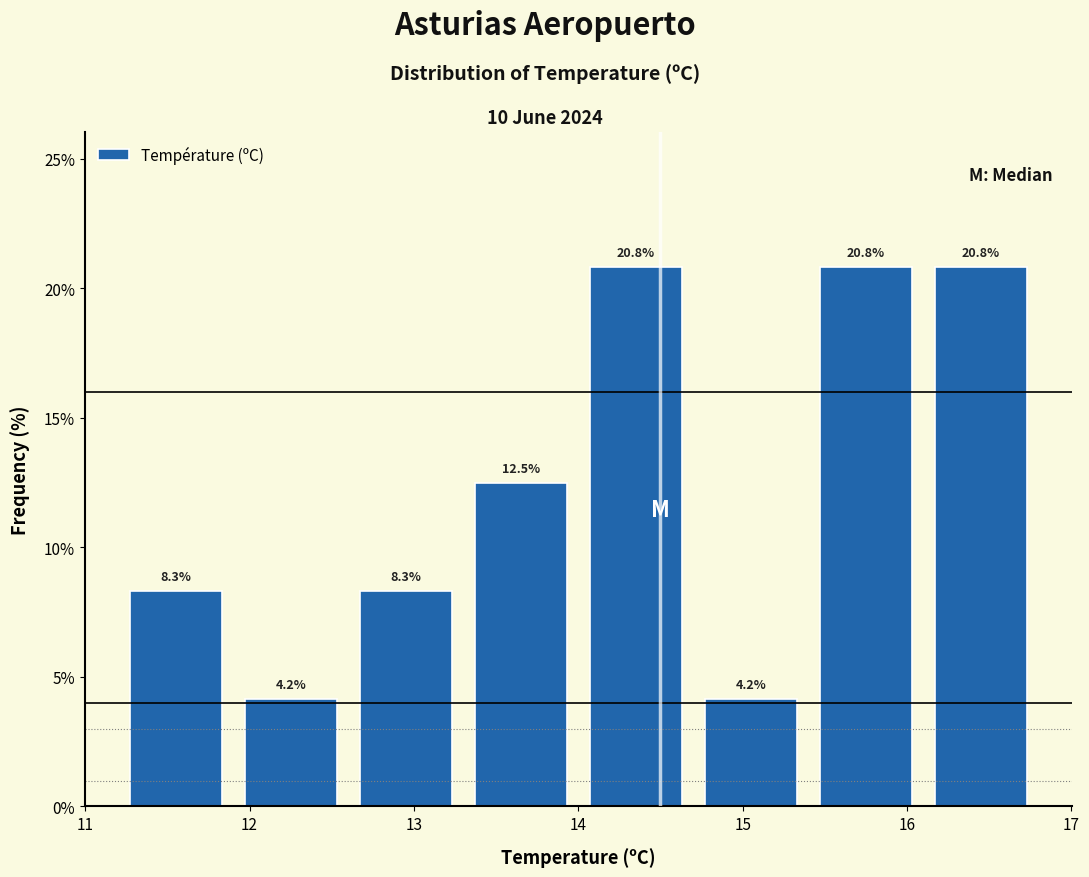

Reading left to right, list every bar in this chart as the range it spans on the x-axis followed by its height.

11.2 to 11.9: 8.3
11.9 to 12.6: 4.2
12.6 to 13.3: 8.3
13.3 to 14.0: 12.5
14.0 to 14.7: 20.8
14.7 to 15.4: 4.2
15.4 to 16.1: 20.8
16.1 to 16.8: 20.8